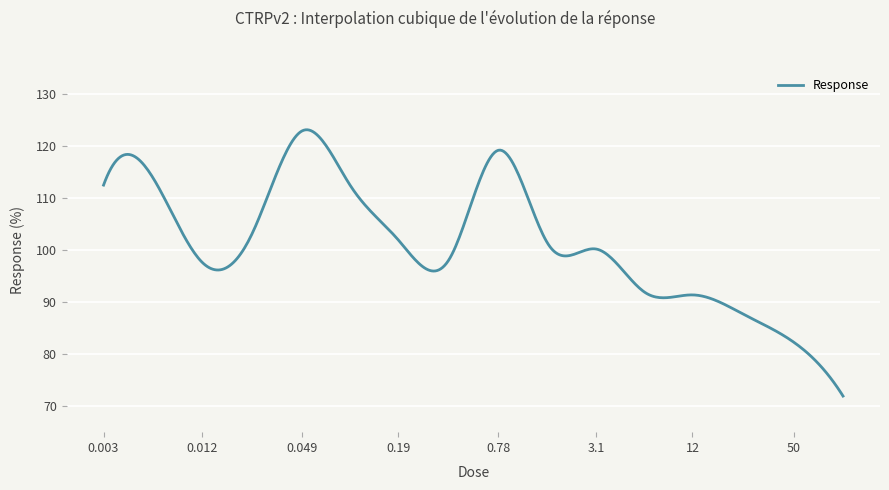

What is the difference between the maximum and minimum values?

51.2